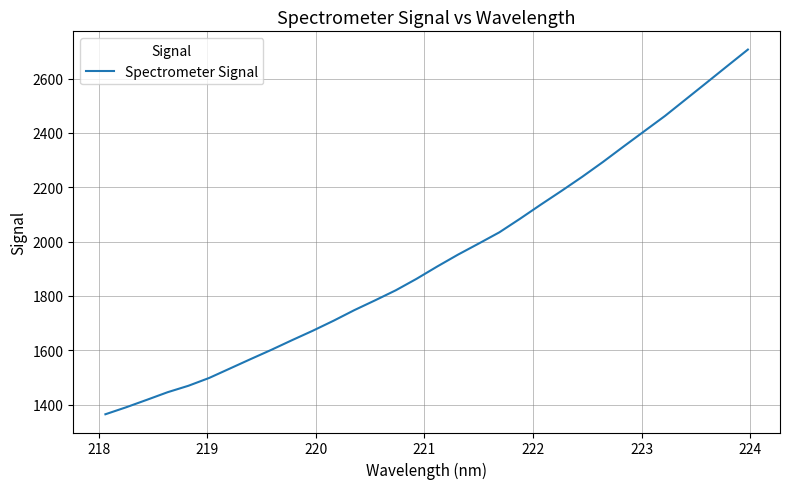

What is the minimum value shown in the chart?

1364.5